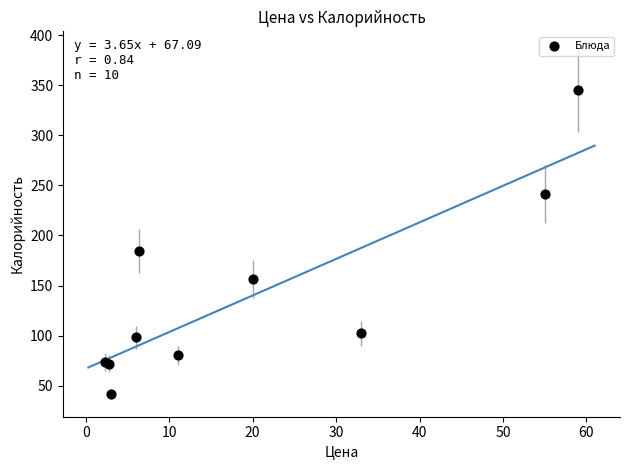

What Y value in the scatter plot is closest to 193?

184.6